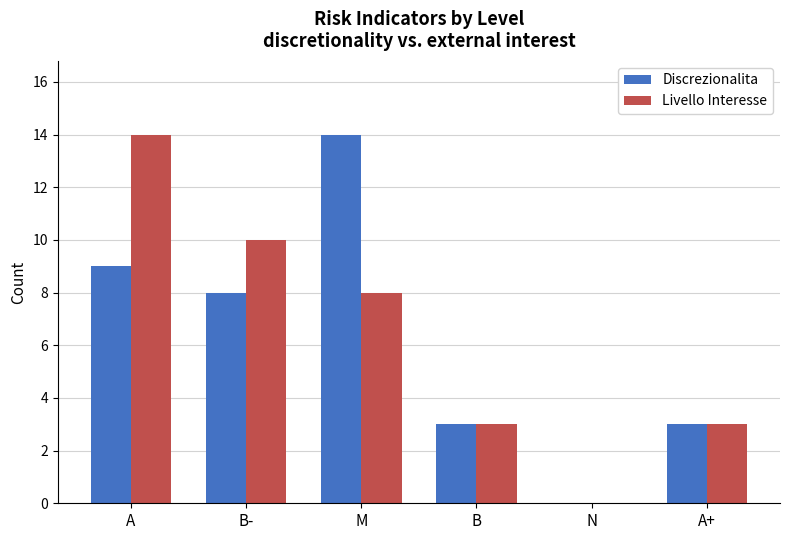

How many data points does each series have?

6